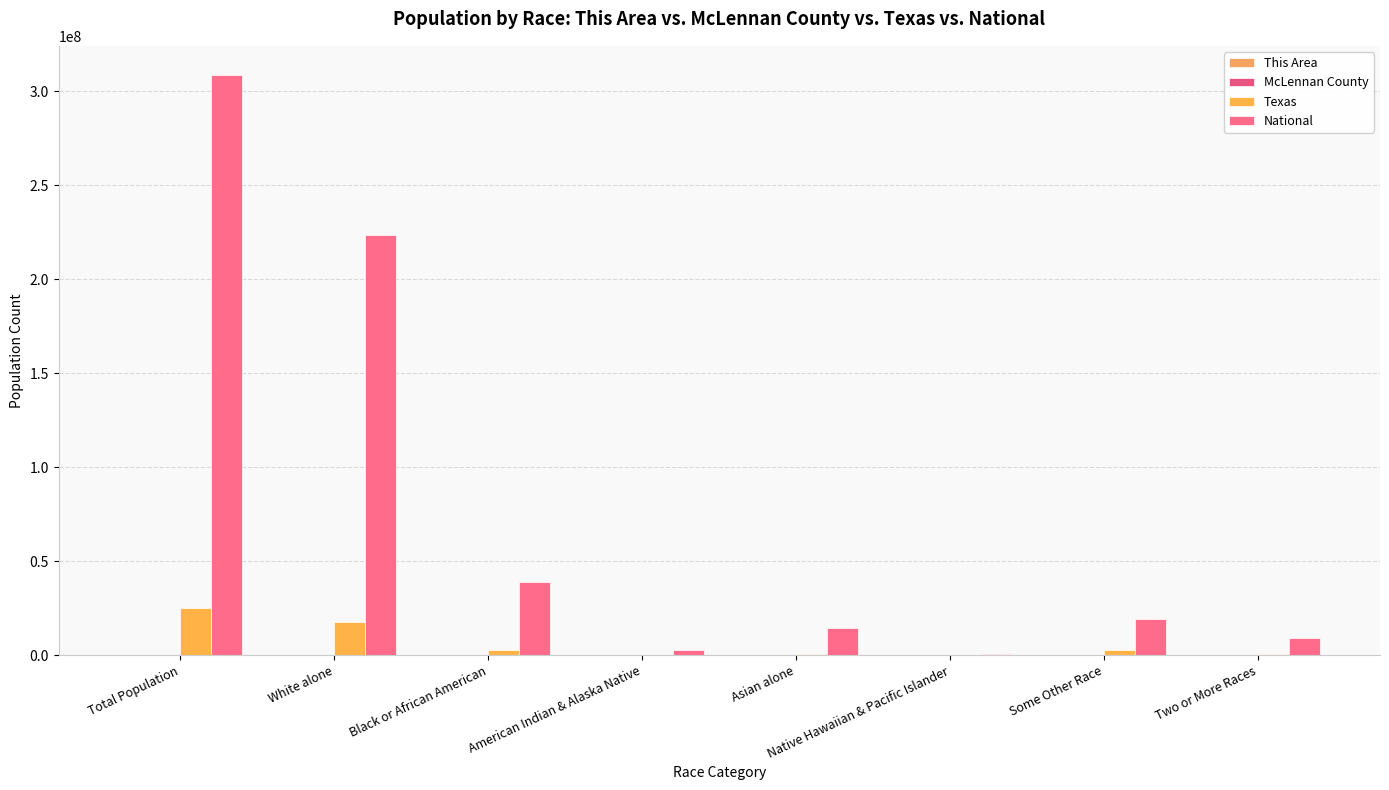

Is the value of Texas at White alone greater than the value of National at Two or More Races?

Yes